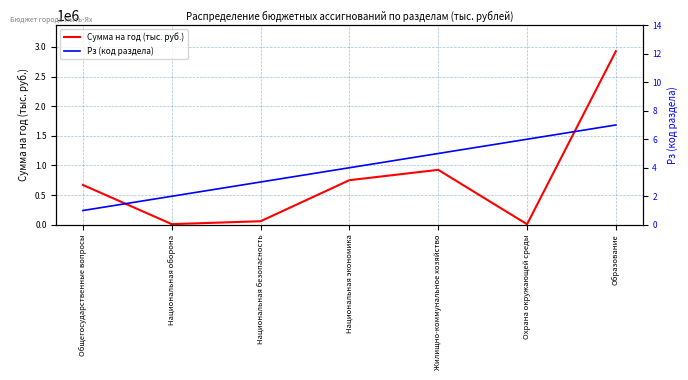

Reading left to right, list all the values displayed in this chart.

Сумма на год (тыс. руб.): 671448.4	10670.0	59614.2	751833.1	926540.0	9026.9	2926942.5
Рз (код раздела): 1.0	2.0	3.0	4.0	5.0	6.0	7.0